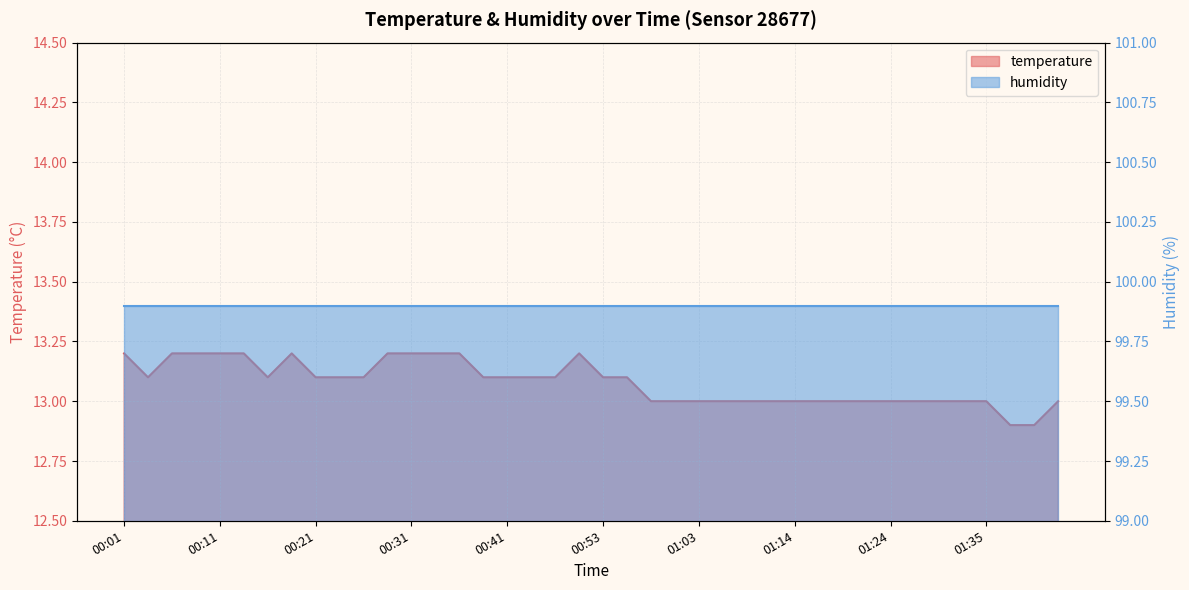

Which category has the lowest value across all series?

01:38